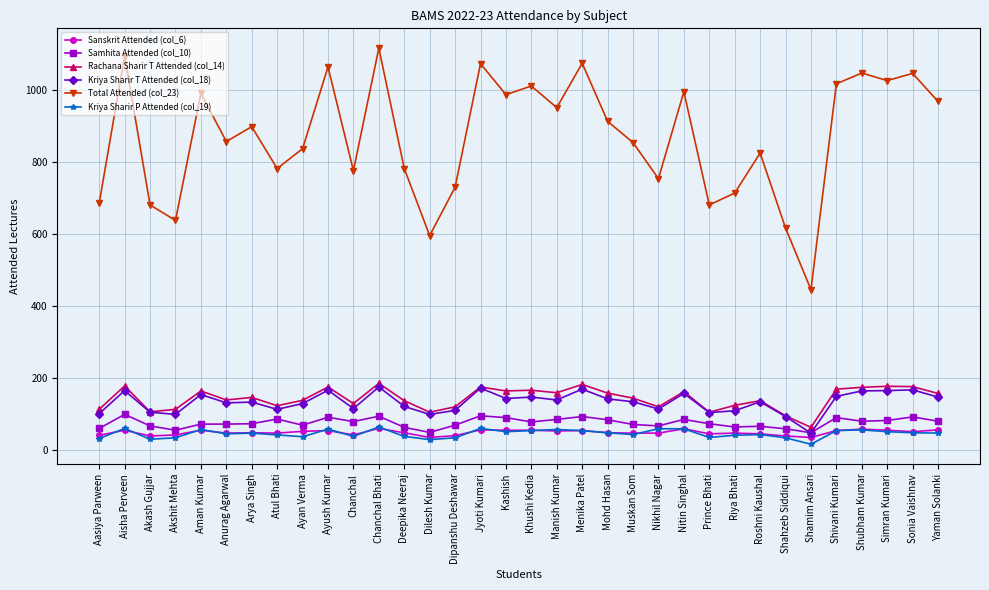

What is the difference between the highest and lowest values at Mohd Hasan?

864